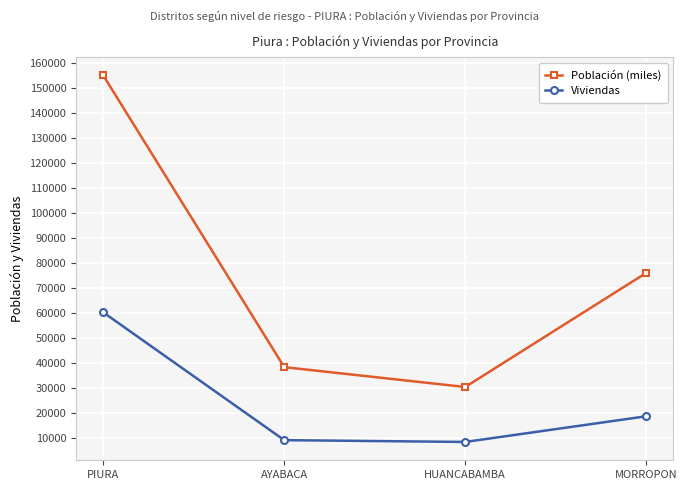

What are all the series names shown in the legend?

Población (miles), Viviendas